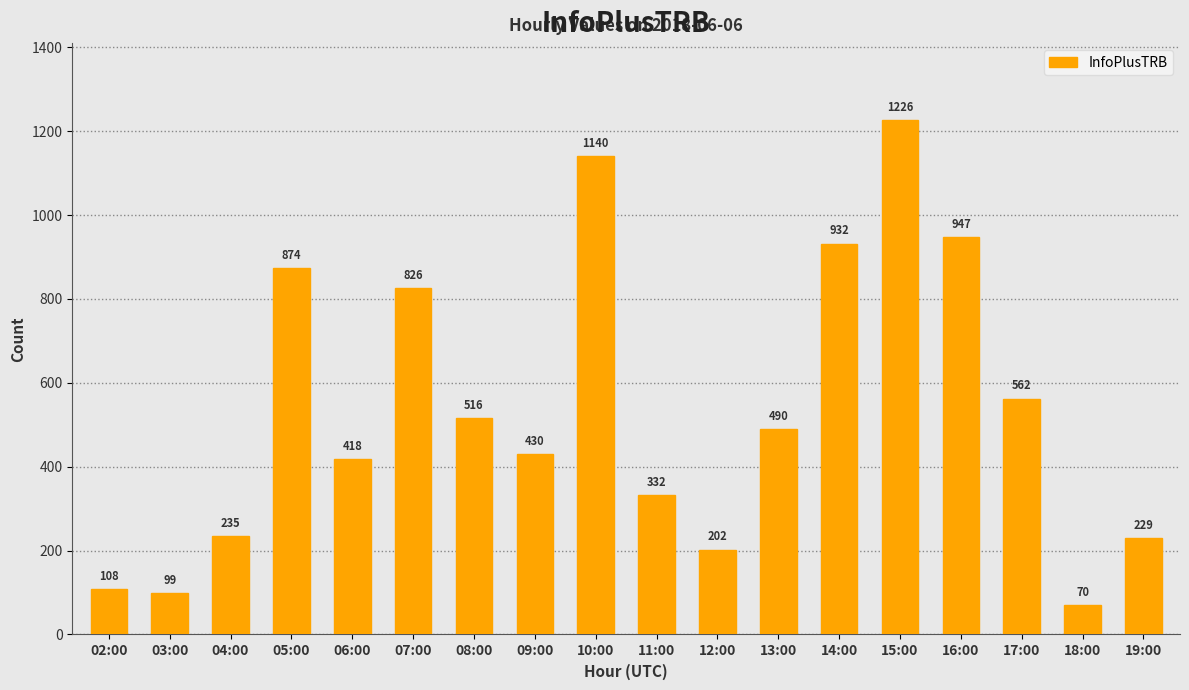

Rank the categories by value from lowest to highest.

18:00, 03:00, 02:00, 12:00, 19:00, 04:00, 11:00, 06:00, 09:00, 13:00, 08:00, 17:00, 07:00, 05:00, 14:00, 16:00, 10:00, 15:00